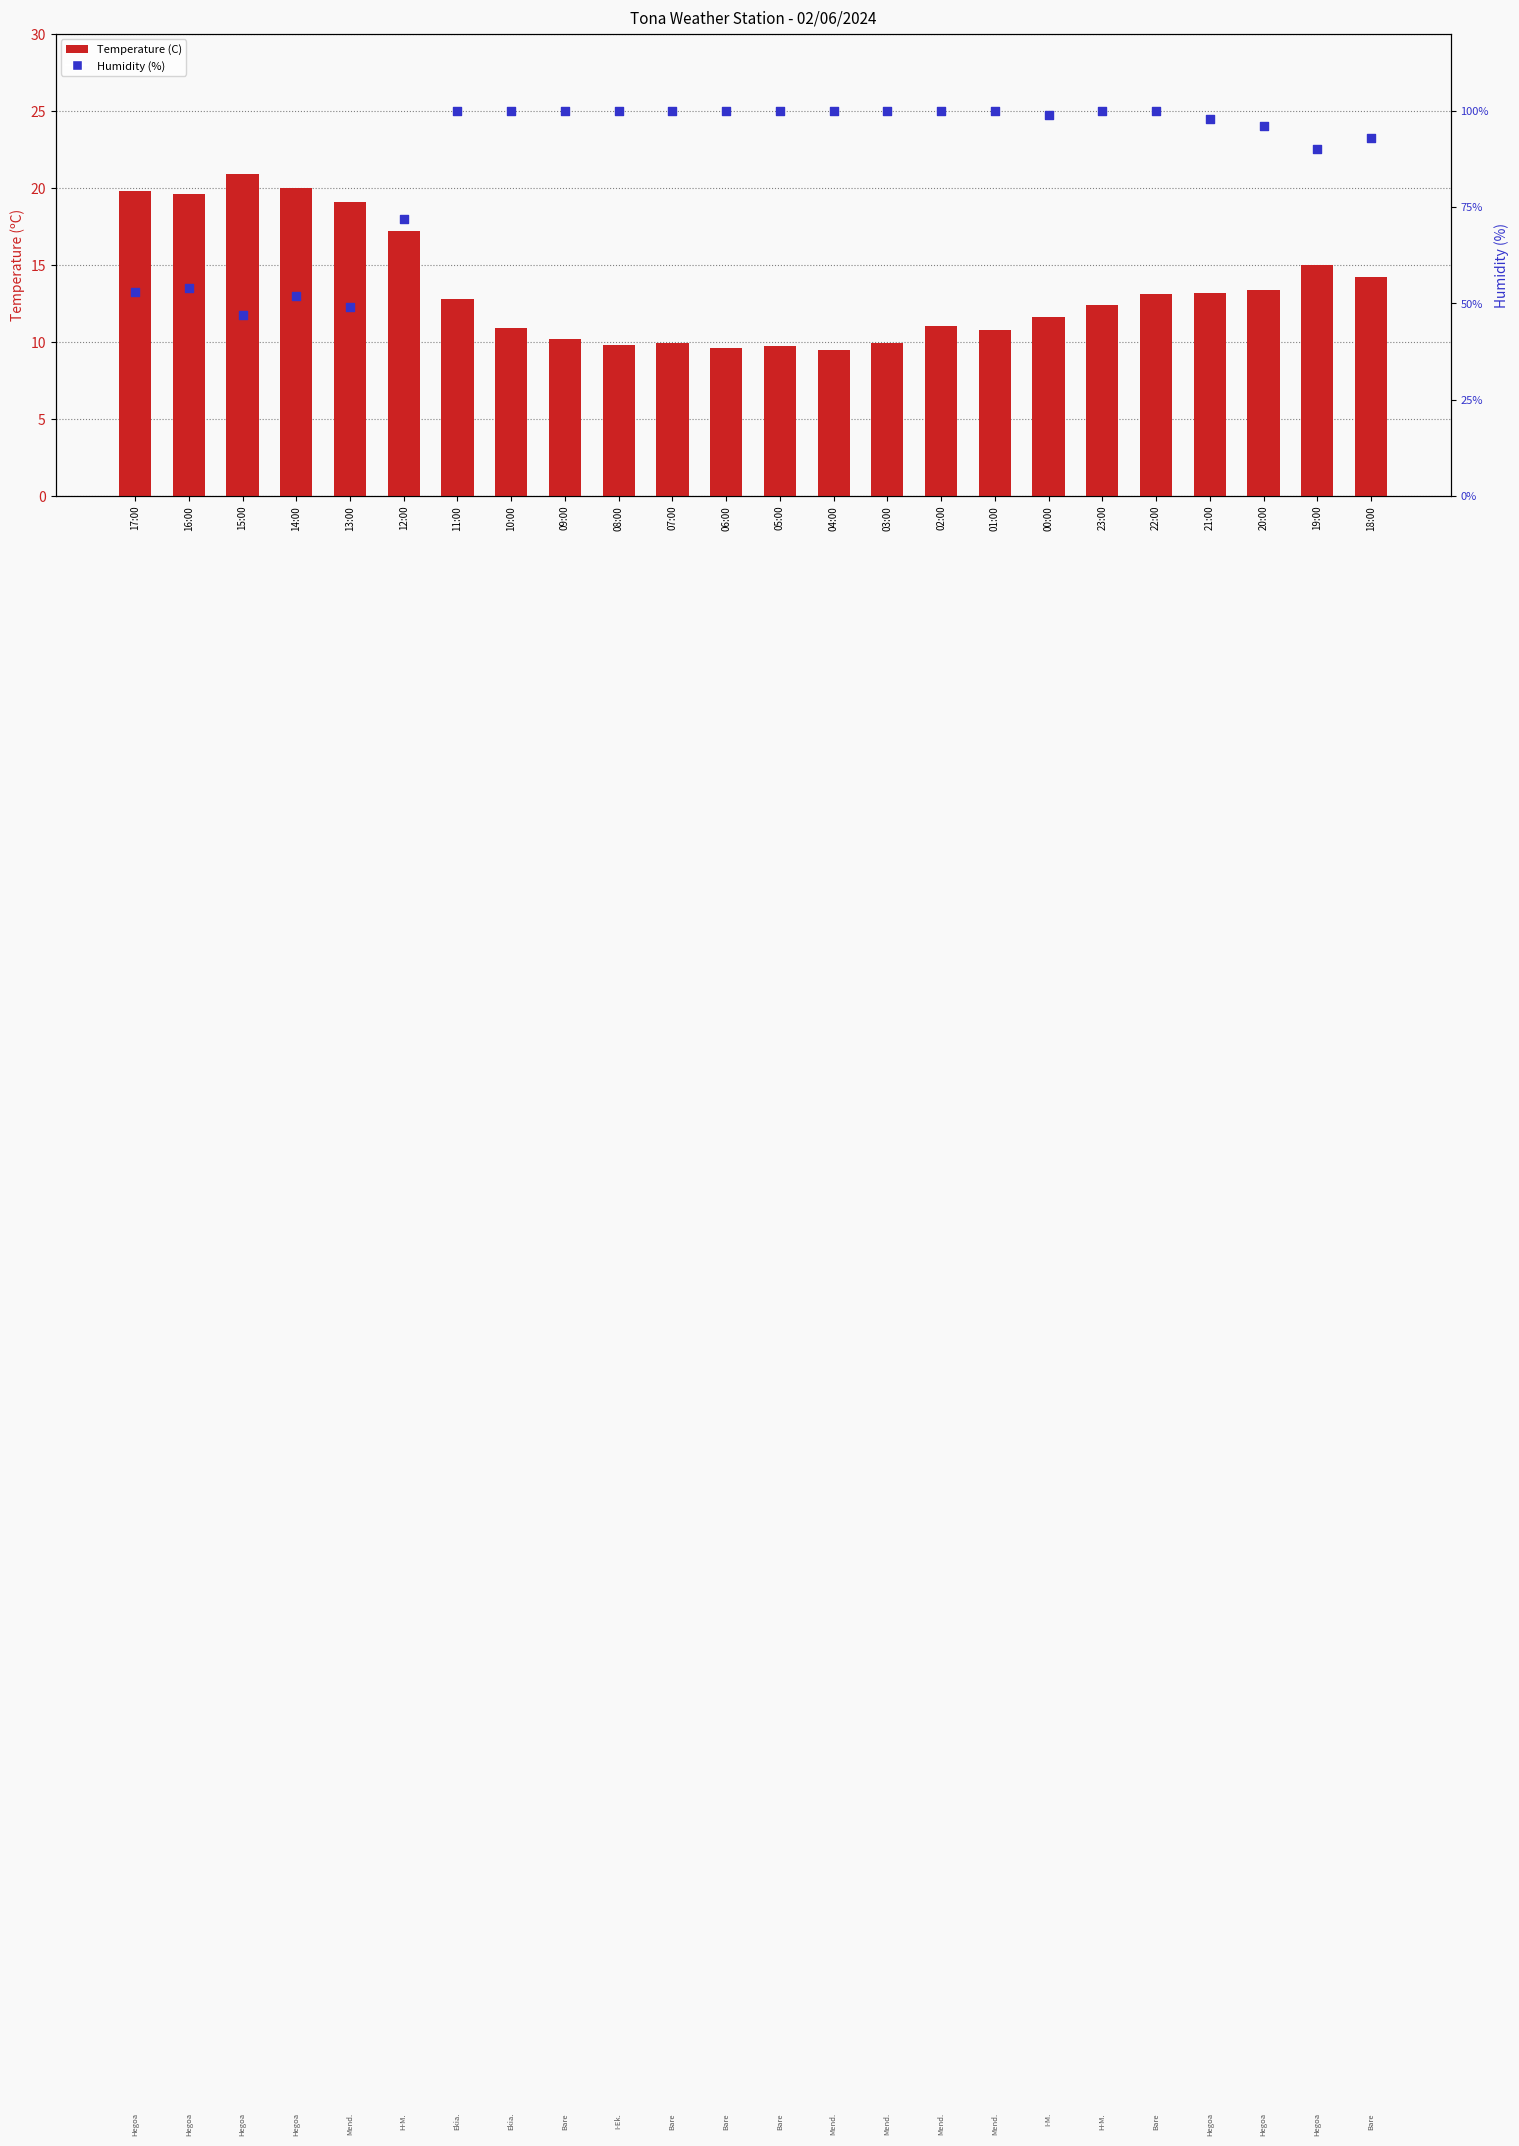

Which series reaches the maximum Y coordinate?

Humidity (%)